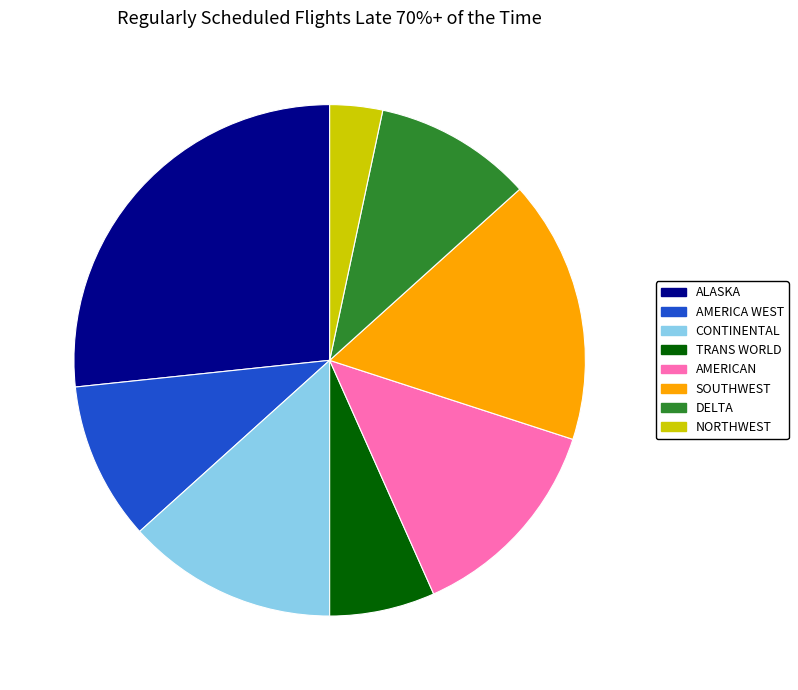

Count the number of slices in the pie.

8